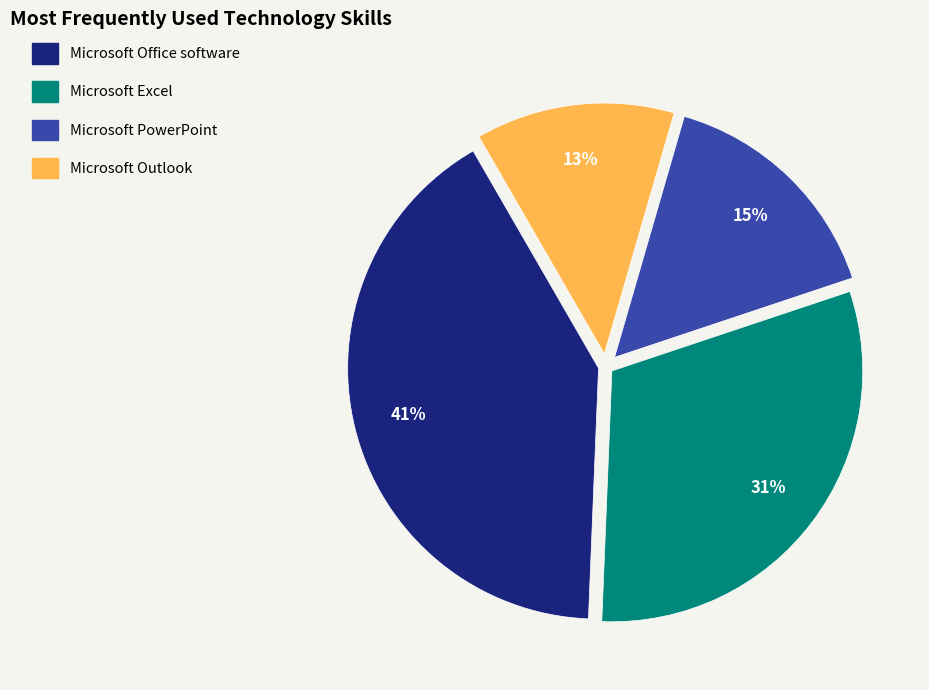

True or false: Microsoft Outlook accounts for 13% of the total.

True